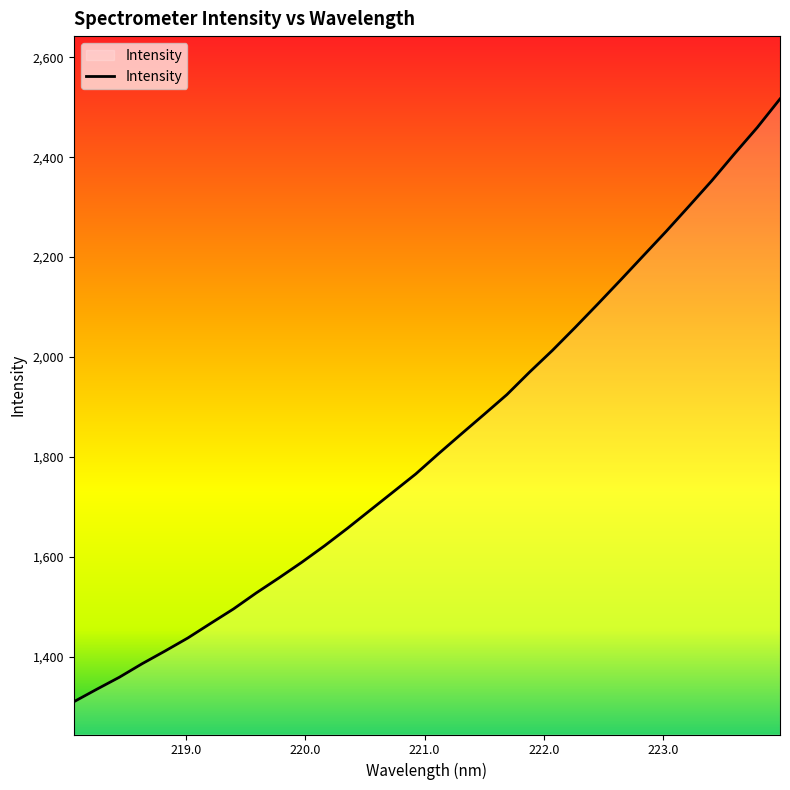

What is the maximum value shown in the chart?

2516.8